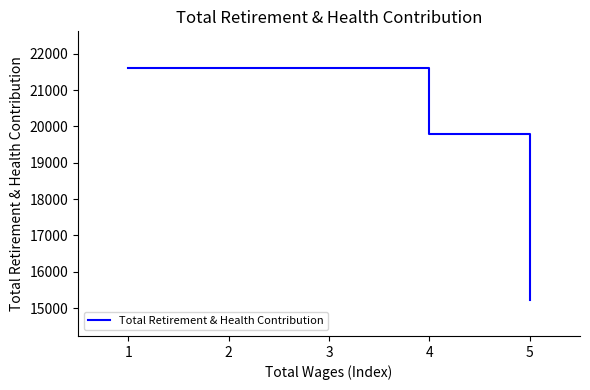

What is the sum of the values at 4 and 2?

41400.1